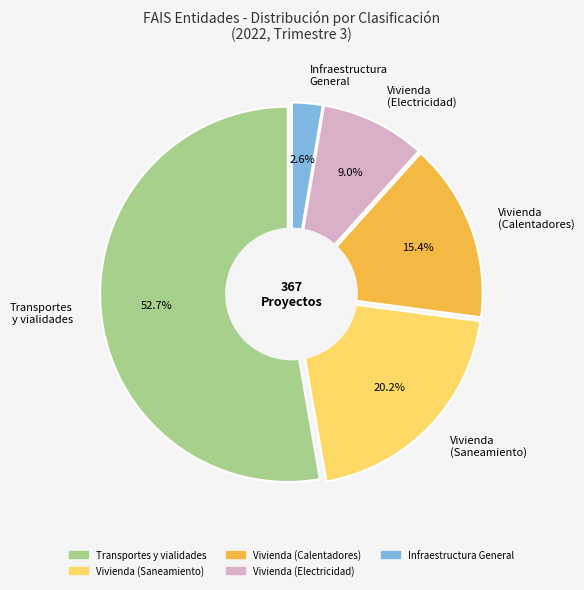

Approximately how many times larger is the value at Infraestructura General compared to Vivienda (Electricidad)?

0.3